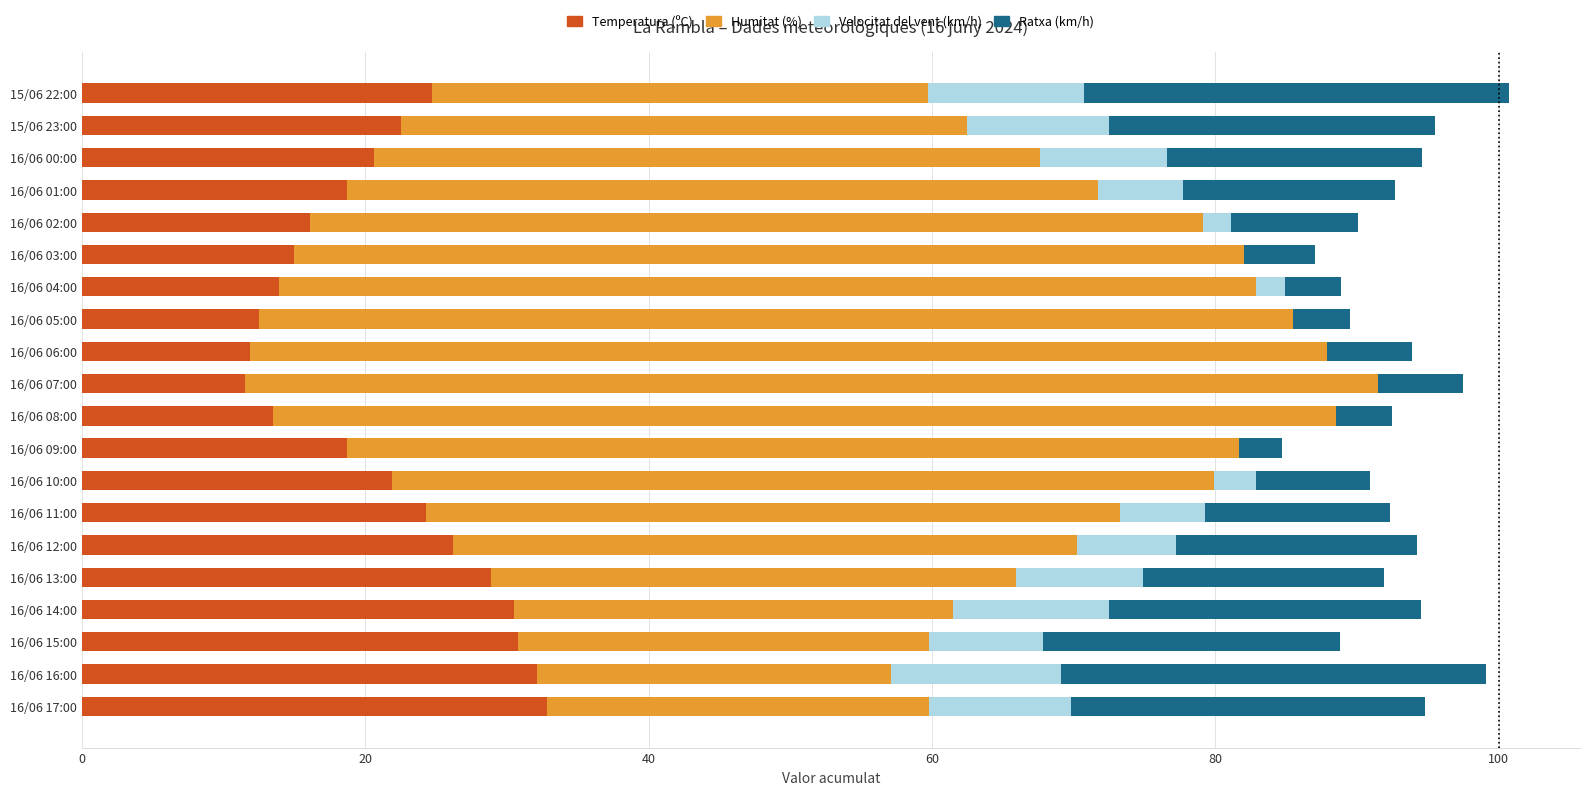

What is the total value across all series at 16/06 17:00?

94.8